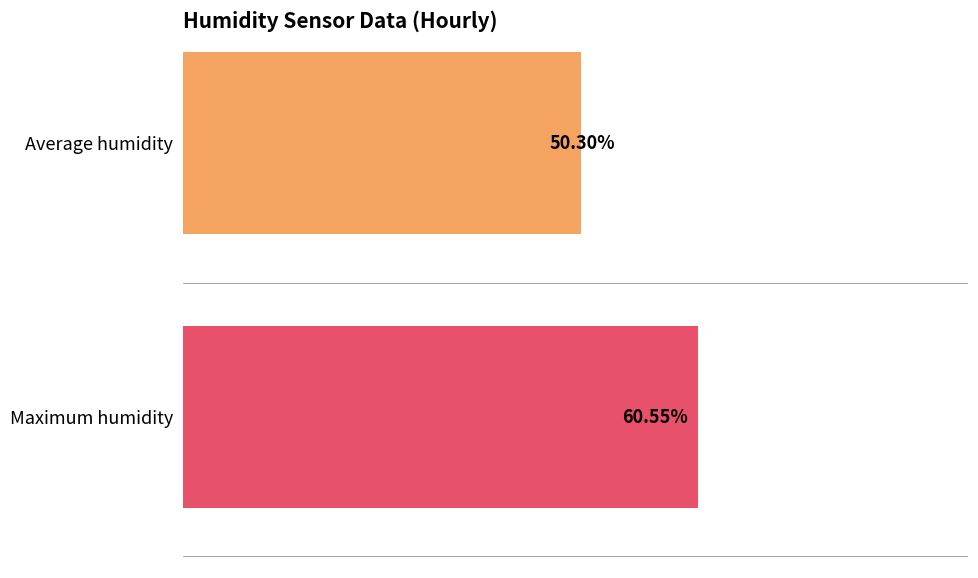

How many distinct data groups are displayed?

2